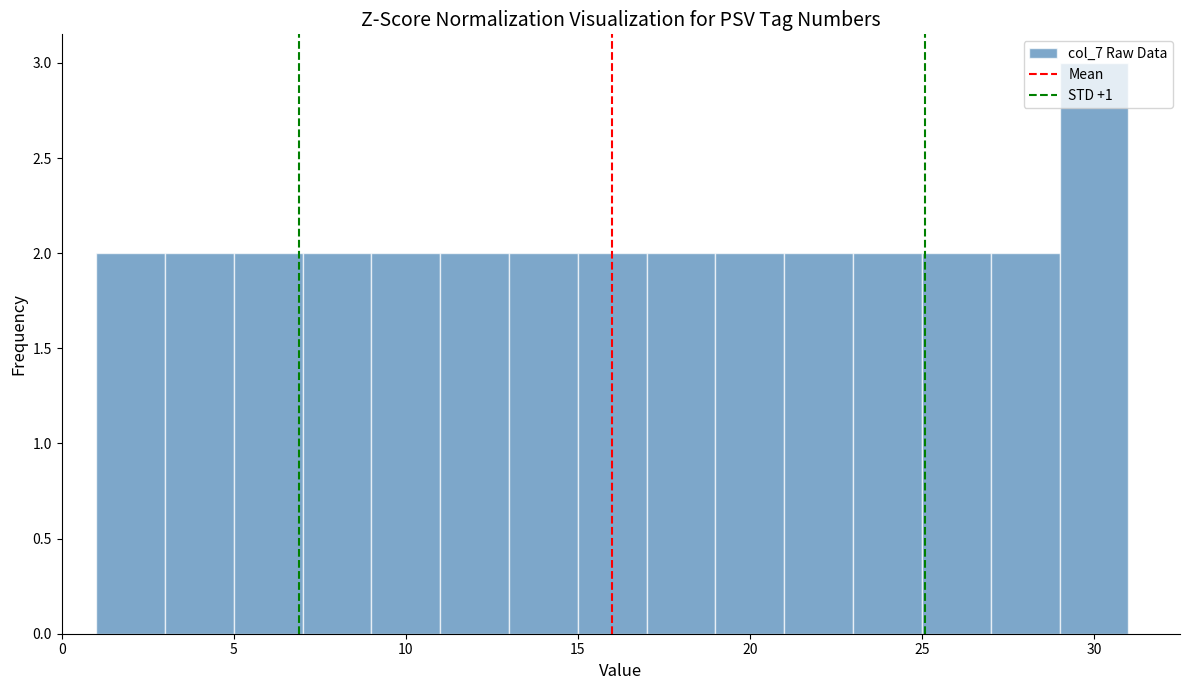

Reading left to right, transcribe this chart: for each bar, give the range it covers on the x-axis and its height. The values are not printed on the chart, so give them approximately, as read against the axis.

1 to 3: 2
3 to 5: 2
5 to 7: 2
7 to 9: 2
9 to 11: 2
11 to 13: 2
13 to 15: 2
15 to 17: 2
17 to 19: 2
19 to 21: 2
21 to 23: 2
23 to 25: 2
25 to 27: 2
27 to 29: 2
29 to 31: 3